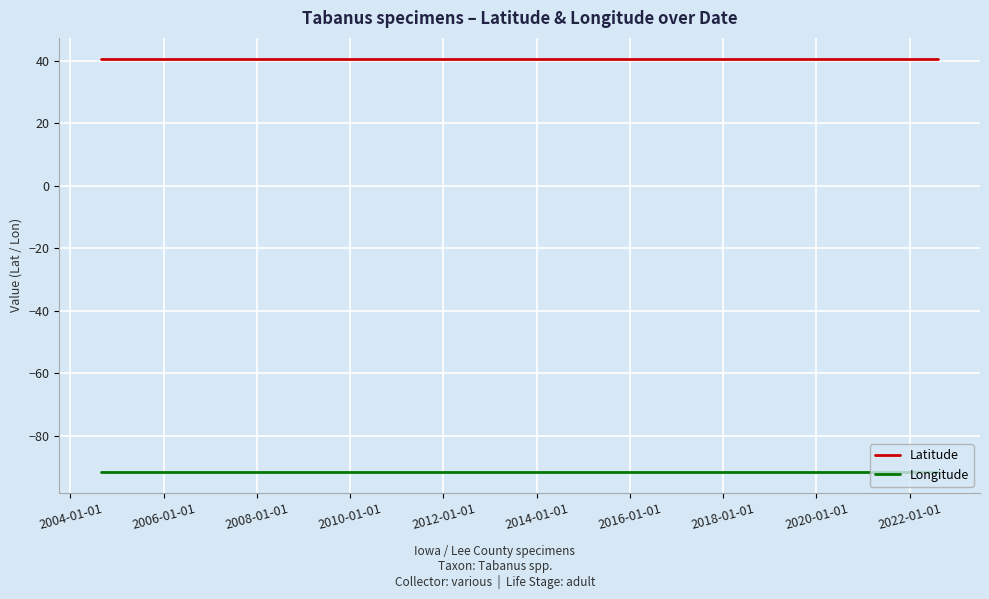

At how many categories does at least one series exceed -43?

6